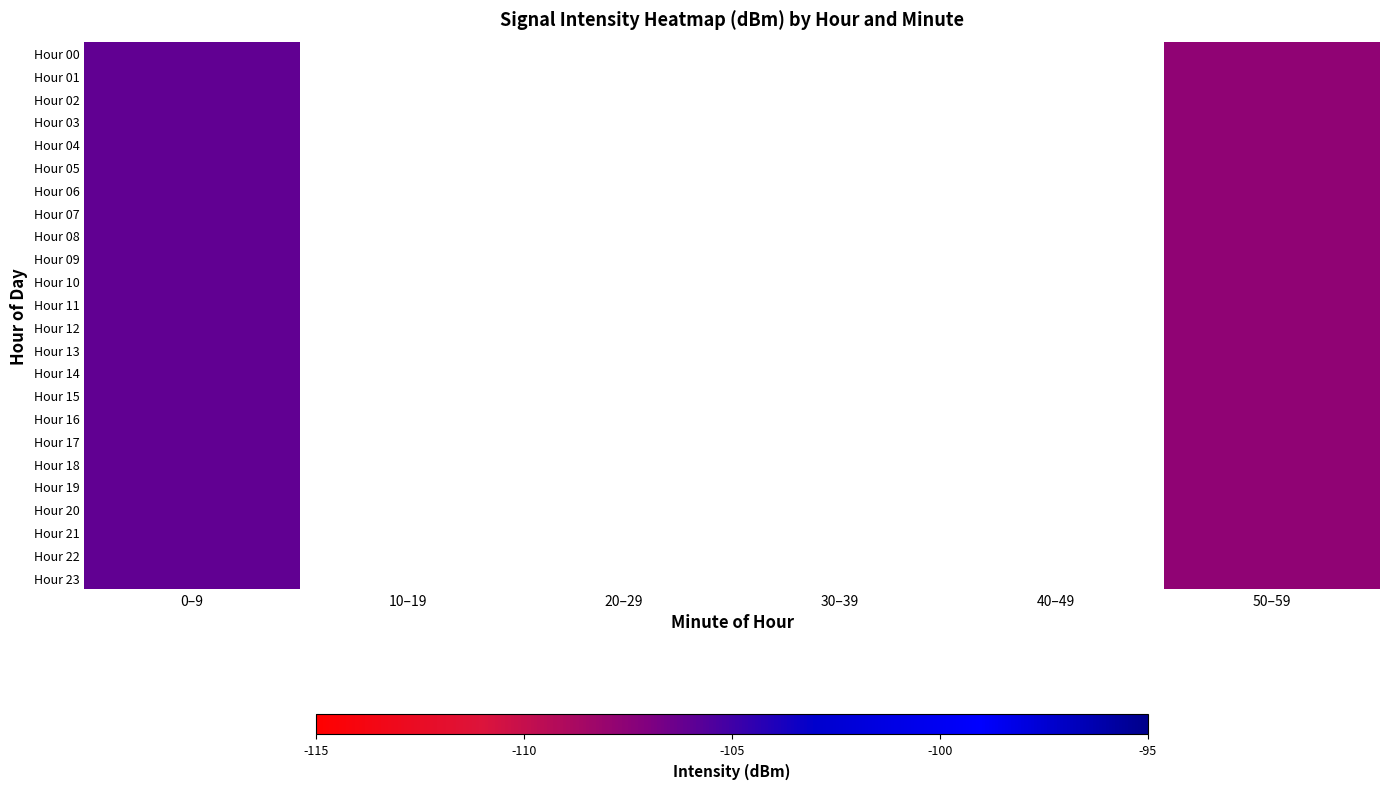

Rank the categories by Hour 17 value from highest to lowest.

0–9, 10–19, 20–29, 30–39, 40–49, 50–59